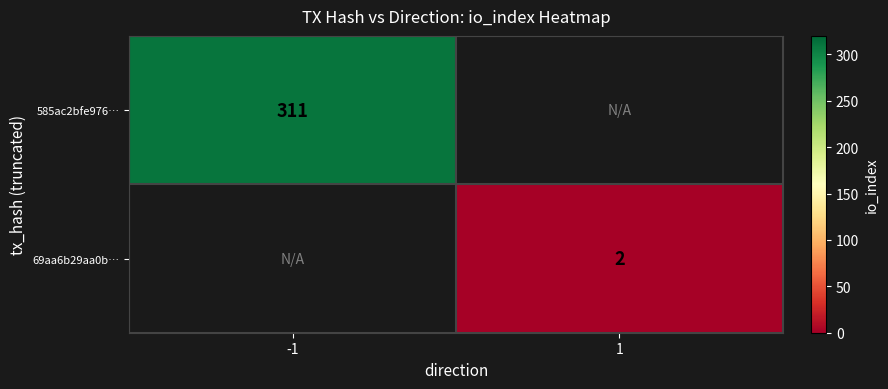

At which category does the chart reach its peak across all series?

-1